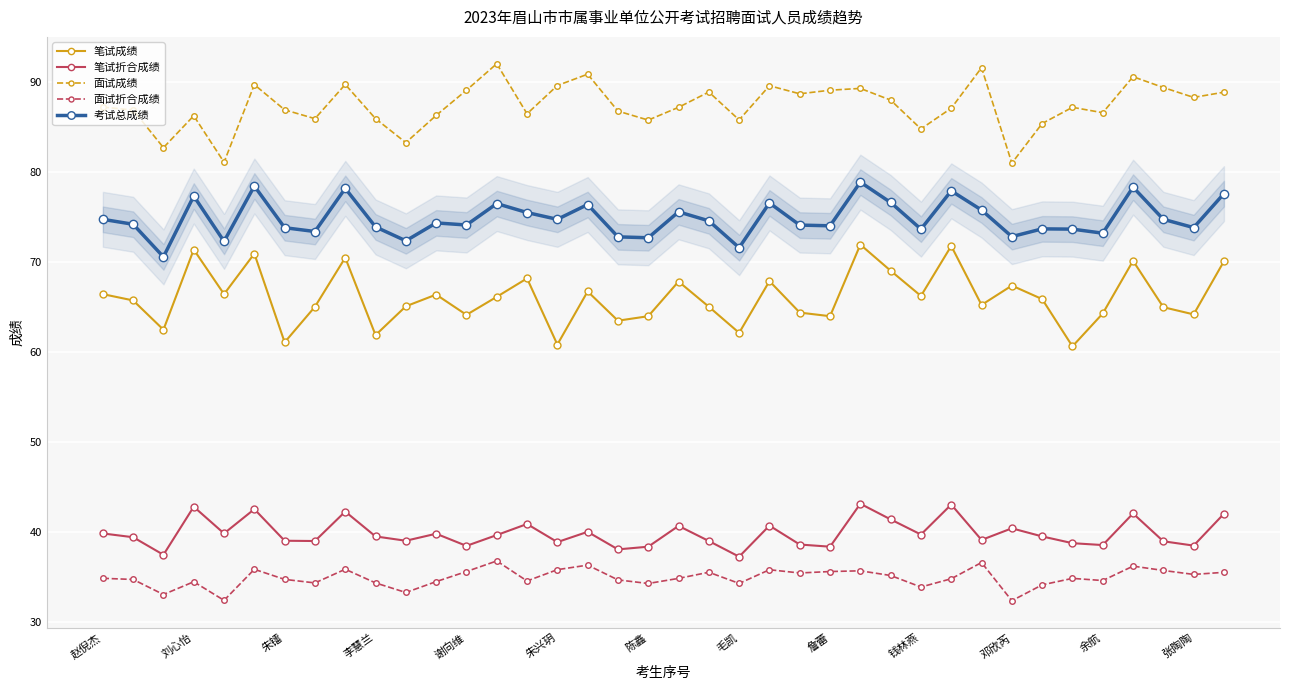

How many lines are shown in the chart?

5